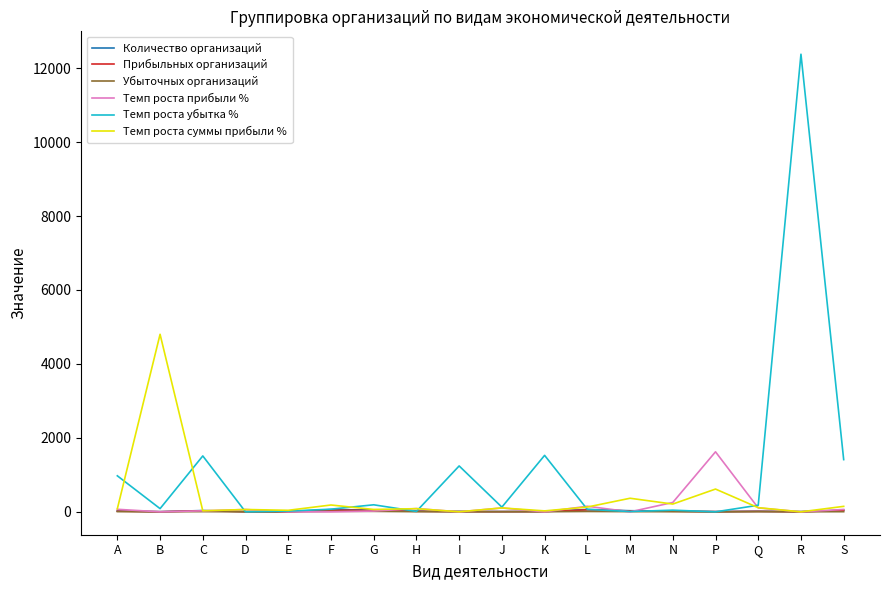

Between C and H, which series saw the biggest shift?

Темп роста убытка %